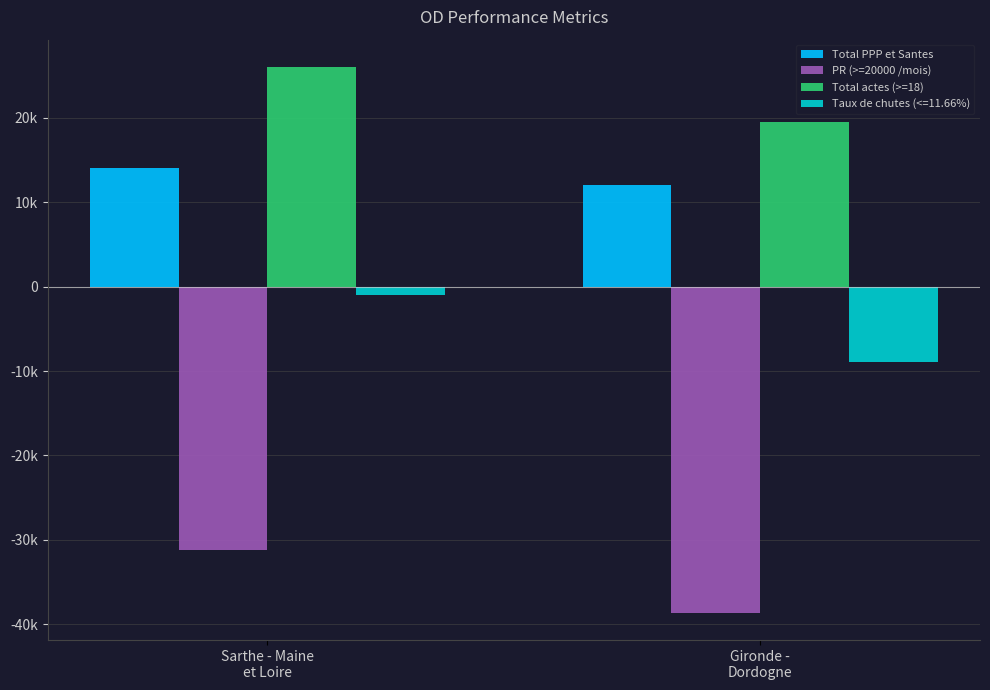

What are all the series names shown in the legend?

Total PPP et Santes, PR (>=20000 /mois), Total actes (>=18), Taux de chutes (<=11.66%)